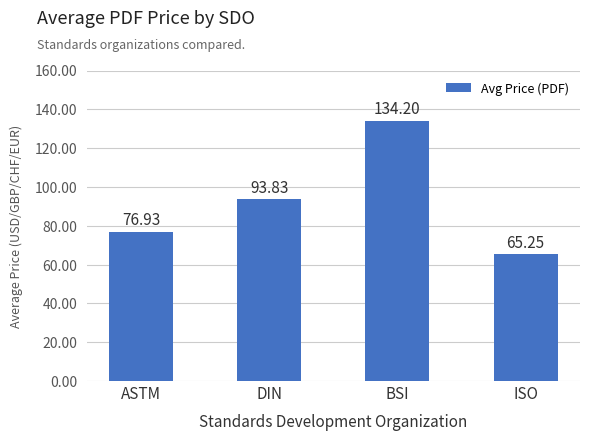

At which label does the data first exceed 93?

DIN